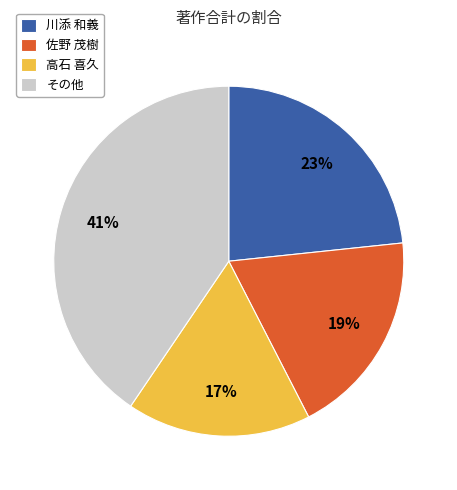

How many segments does this pie chart have?

4